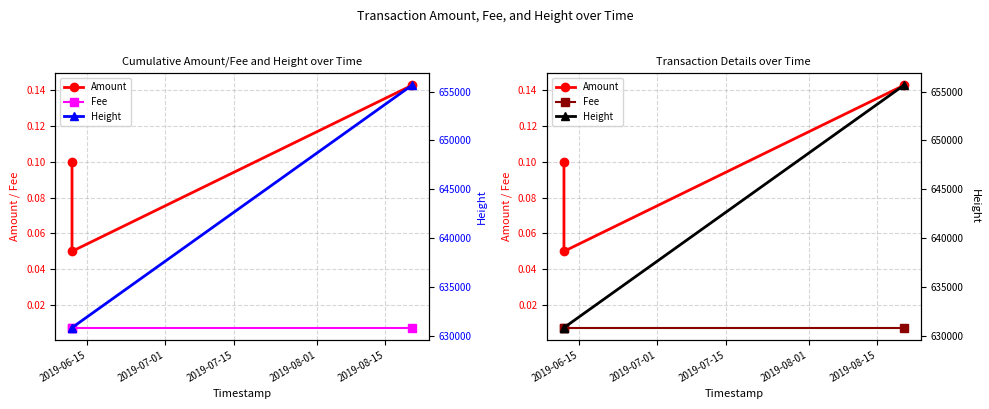

Reading right to left, extract all data points from this chart.

Amount: 0.1	0.1	0.1
Fee: 0.0	0.0	0.0
Height: 655635.0	630804.0	630804.0